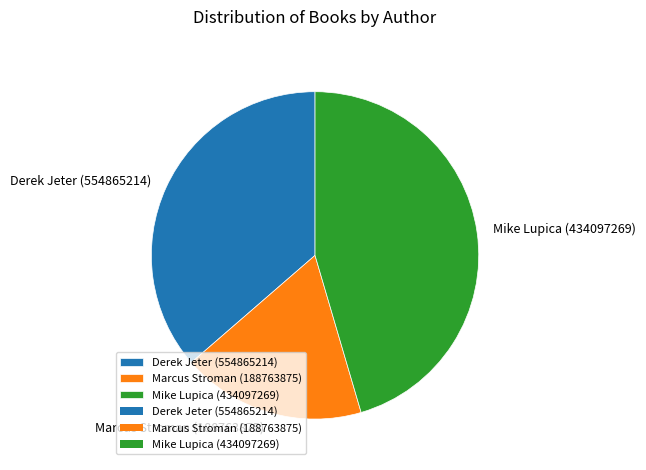

Approximately how many times larger is the value at Derek Jeter (554865214) compared to Marcus Stroman (188763875)?

2.0